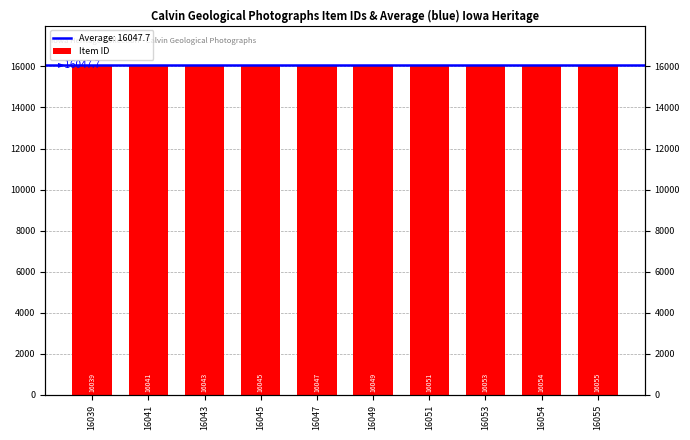

List the labels in order of value, smallest first.

16039, 16041, 16043, 16045, 16047, 16049, 16051, 16053, 16054, 16055